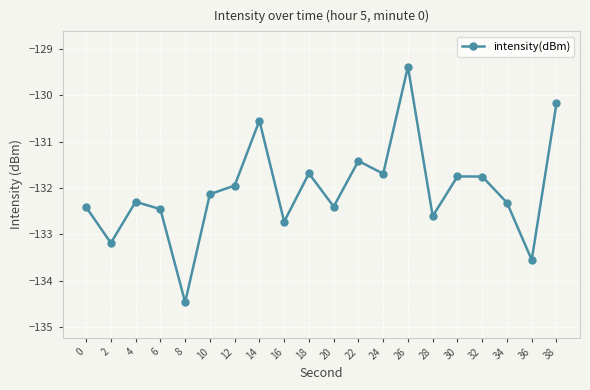

Which label corresponds to the smallest value in the chart?

8